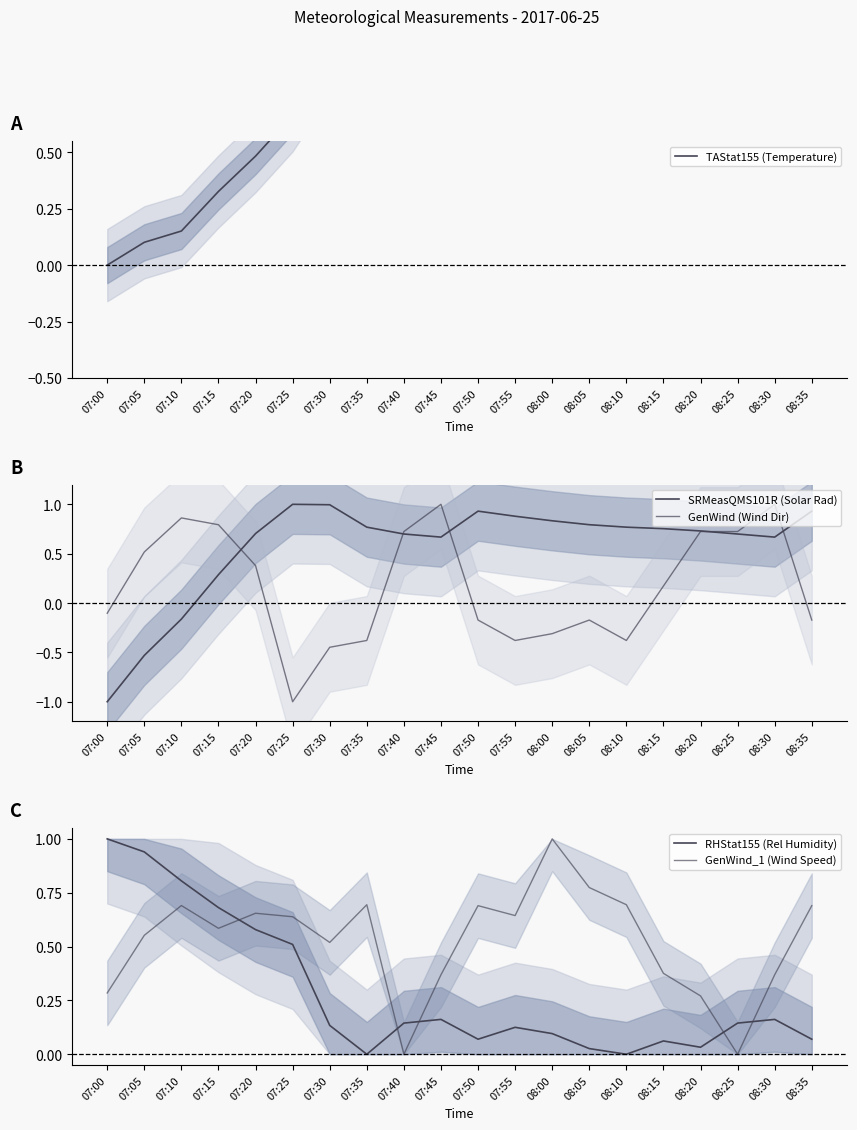

What is the label of the 17th point from the right?

07:15